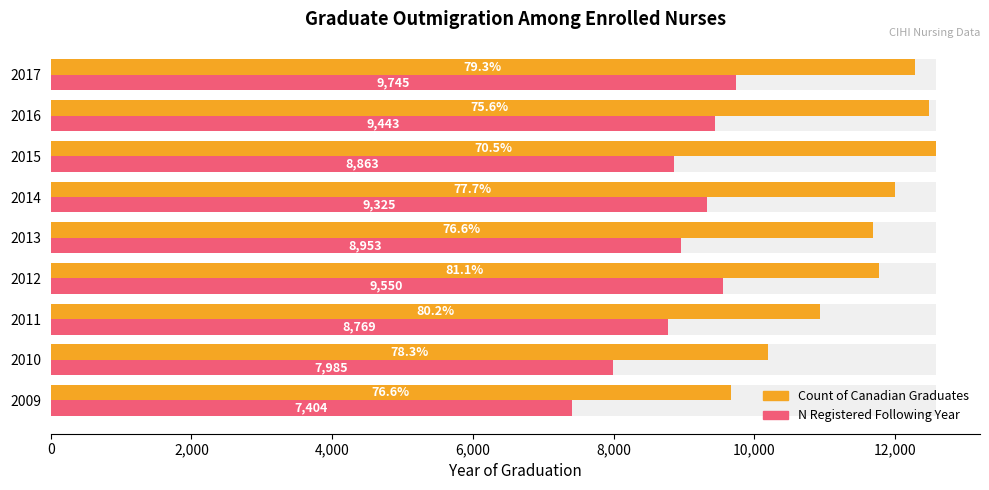

What is the maximum value for N Registered Following Year?

9745